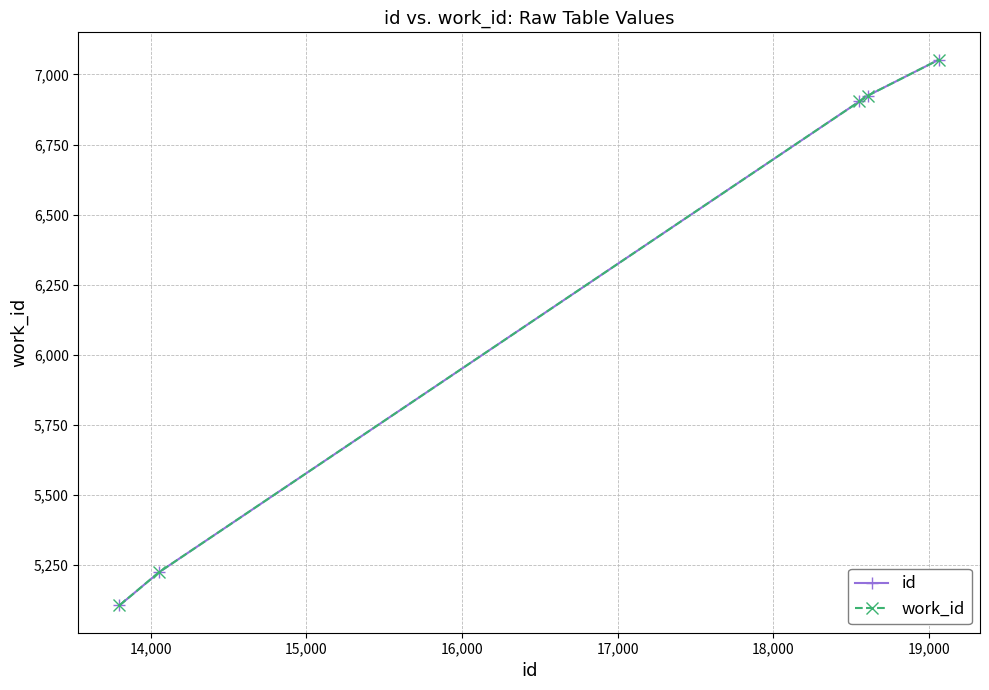

What is the sum of all work_id values?

31213